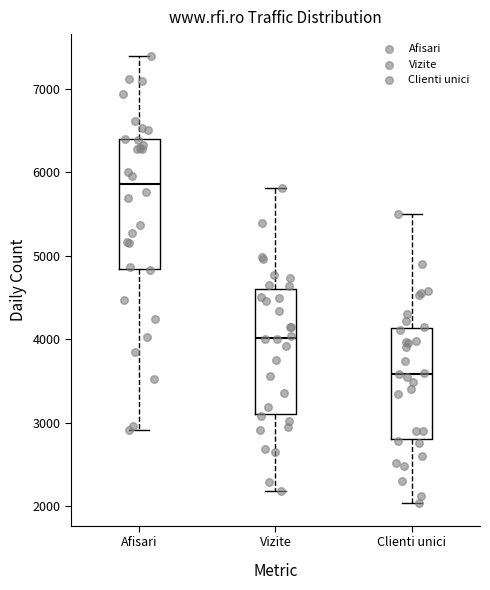

Reading left to right, read every box against the y-axis: the position of its median line, the range the box covers, and the ends of its whiskers. The values are not printed on the chart, so give them approximately, as read against the axis.

Afisari: median 5900, box 4800 to 6400, whiskers 2900 to 7400
Vizite: median 4000, box 3100 to 4600, whiskers 2200 to 5800
Clienti unici: median 3600, box 2800 to 4100, whiskers 2000 to 5500